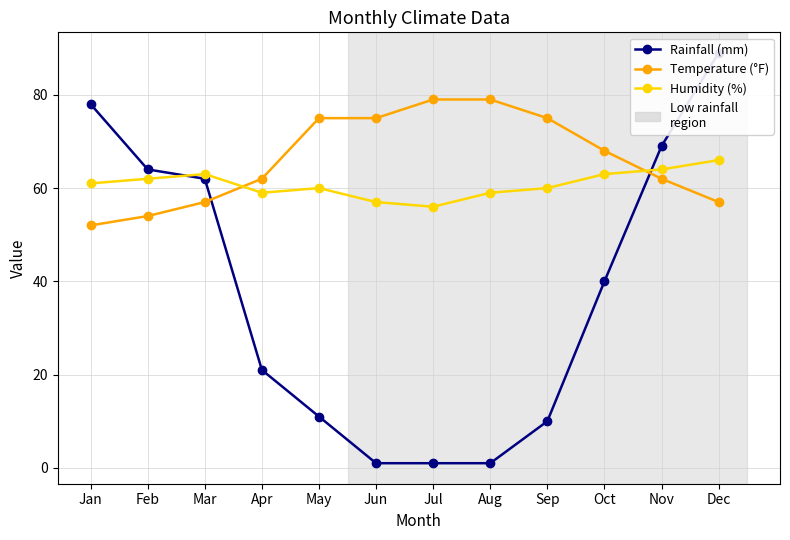

What are all the series names shown in the legend?

Rainfall (mm), Temperature (°F), Humidity (%)